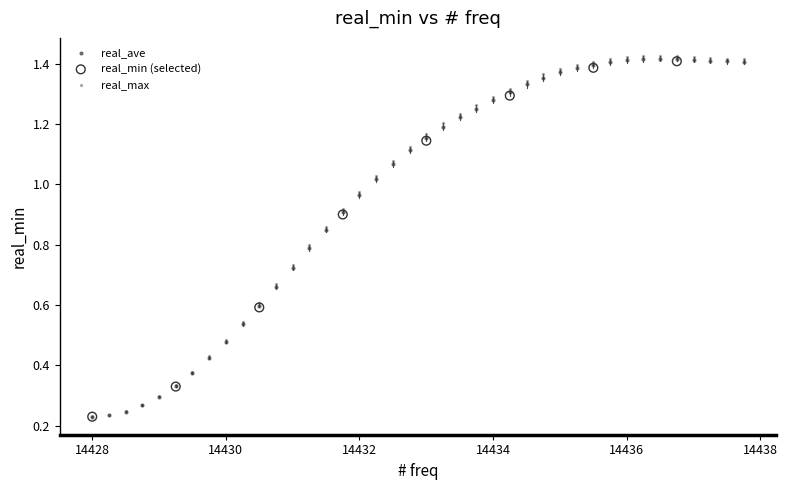

Which series has the largest Y range (max minus min)?

real_max